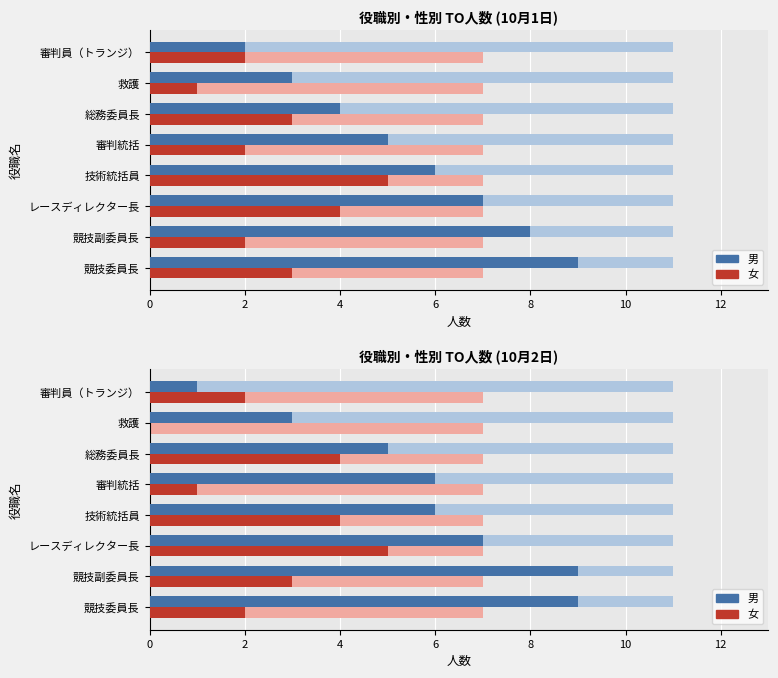

What is the value of the 男 bar at the 1st from the left?

9